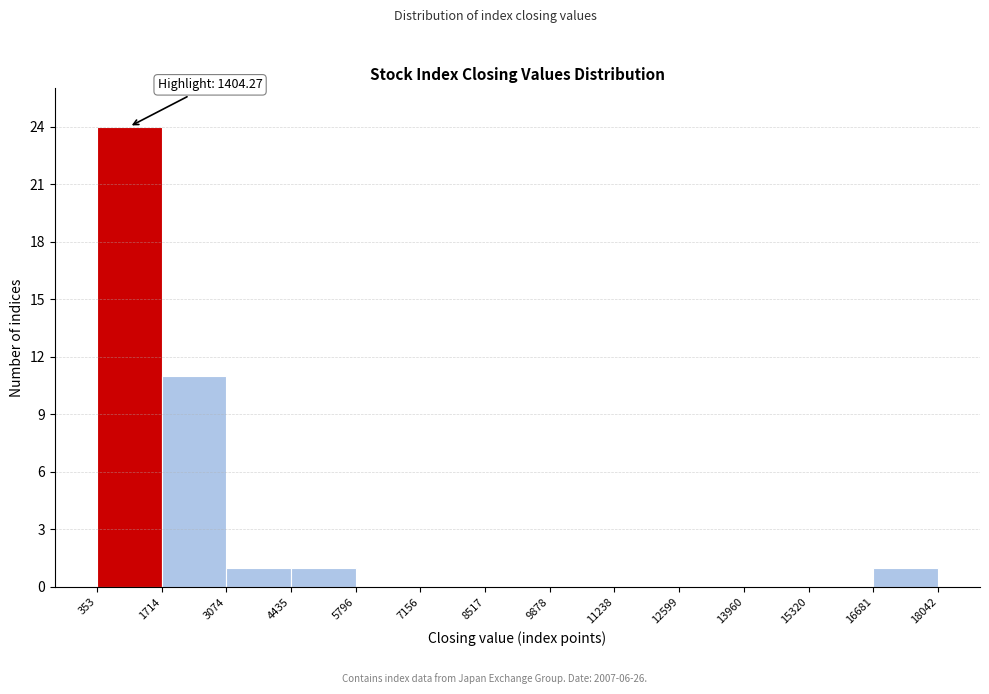

Over which range of the x-axis is the bar tallest?

353 to 1714